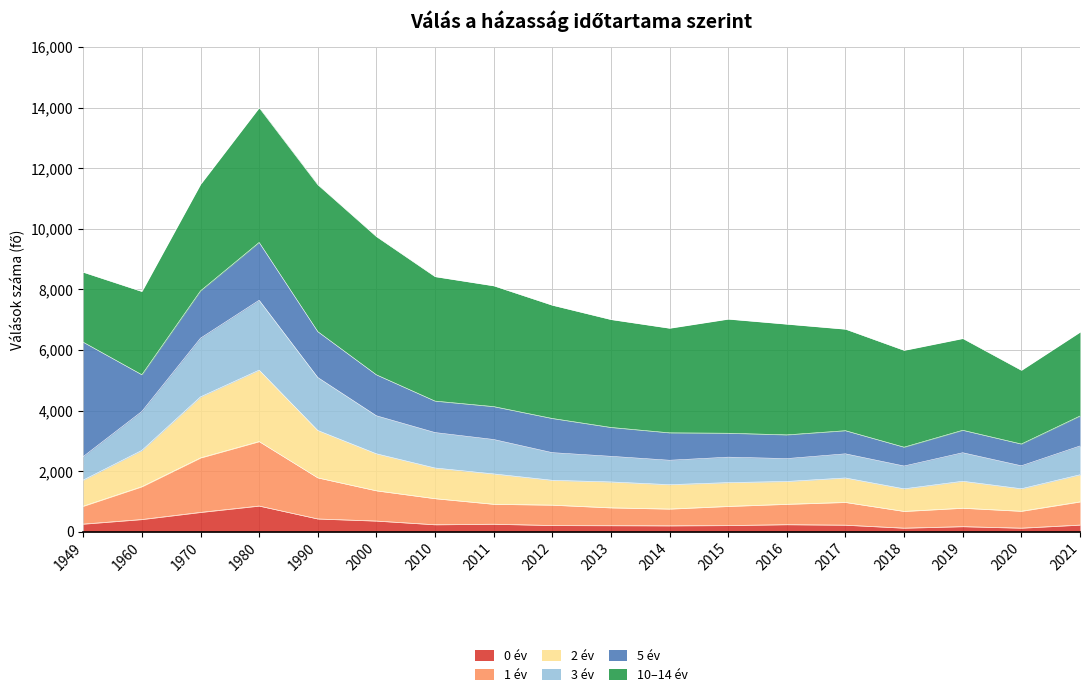

The 0 év series shows 407 at 1960. True or false?

True